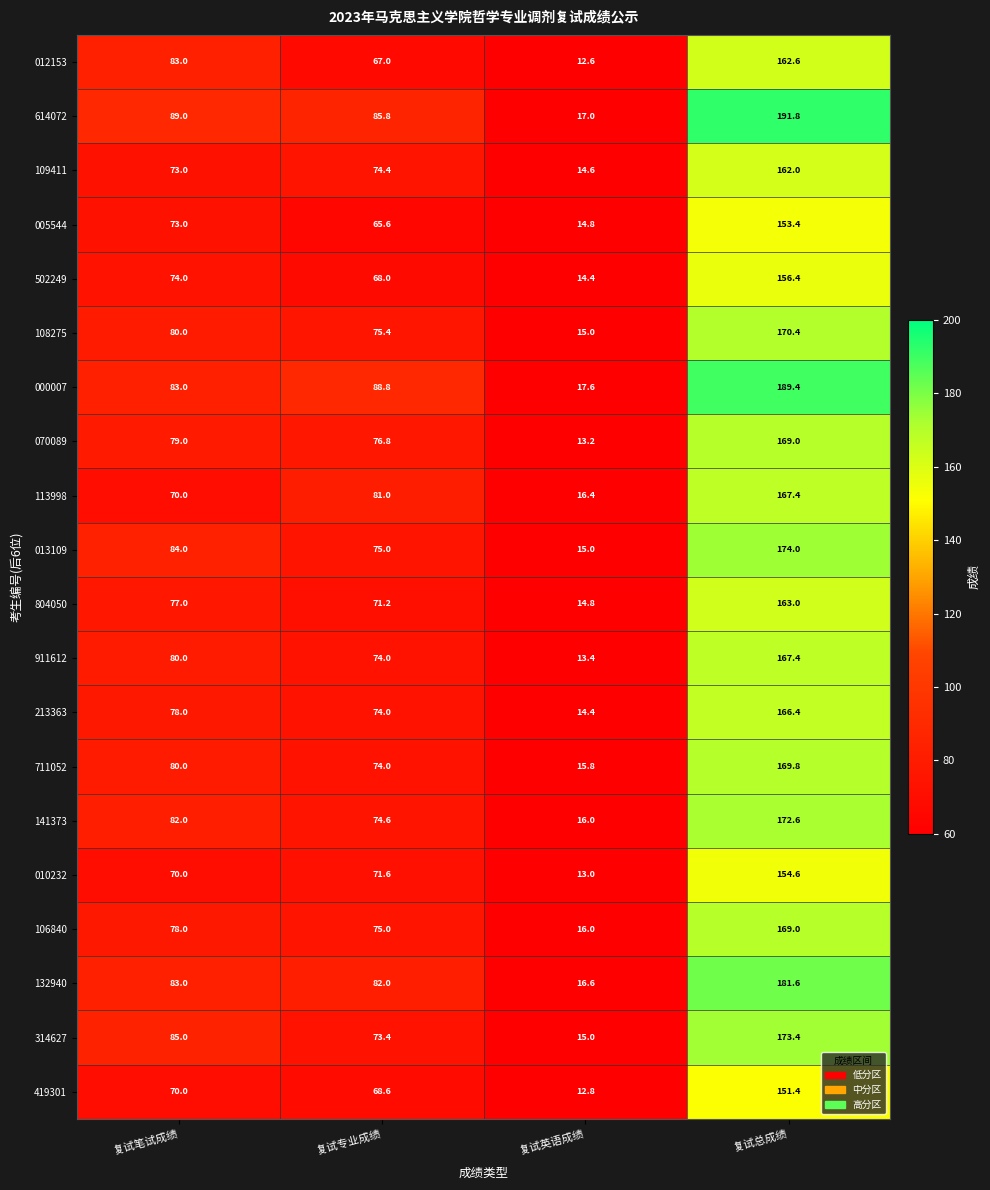

At which category is the sum across all series the highest?

复试总成绩